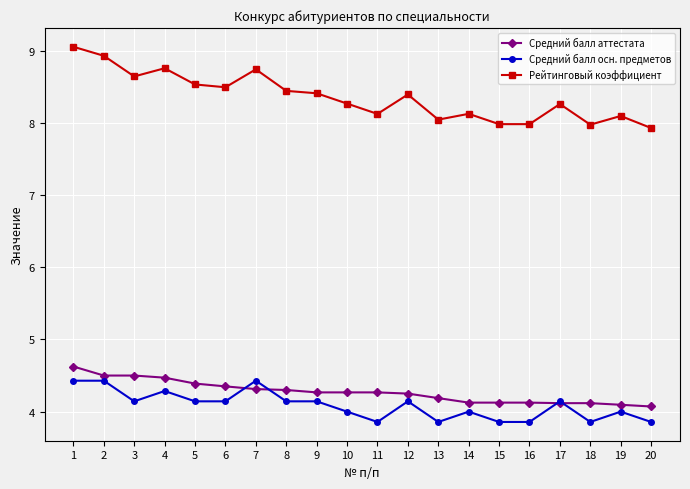

Where is the first local minimum for Средний балл осн. предметов?

3